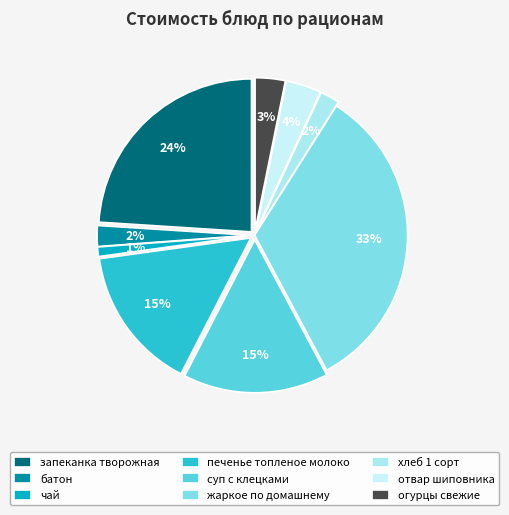

To the nearest percent, what percentage of the pie is чай?

1%